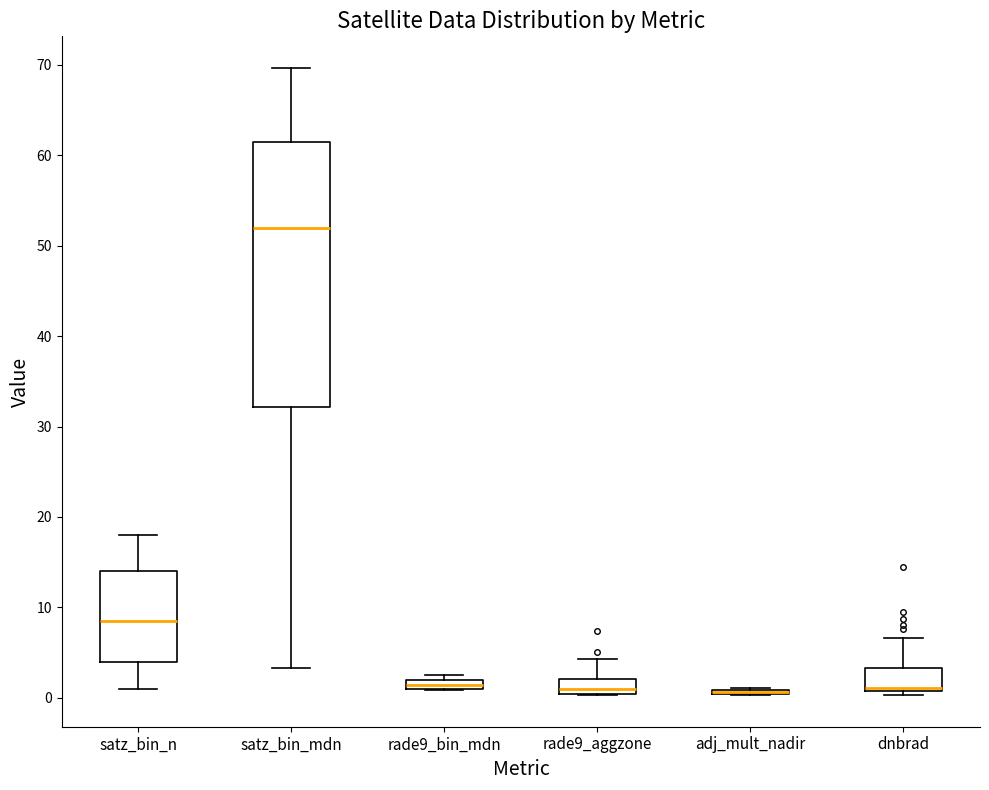

Which box is the tallest, from its lower edge to its upper edge?

satz_bin_mdn